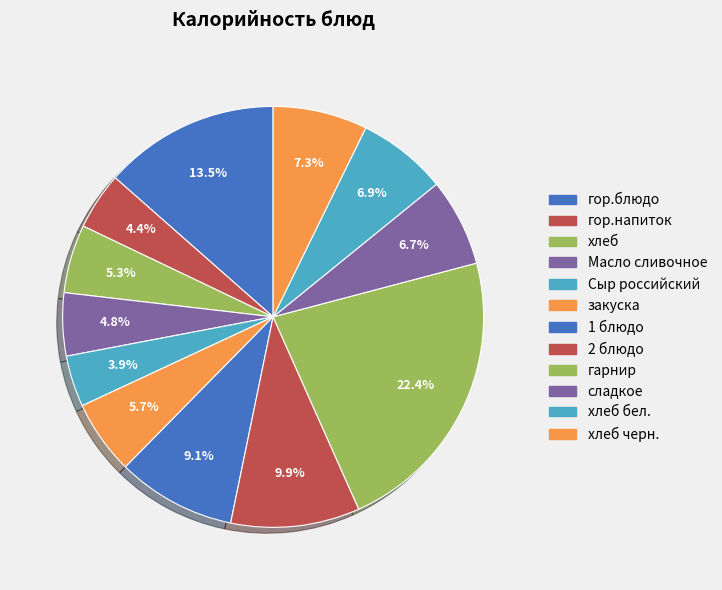

Is there a majority slice in this chart?

No